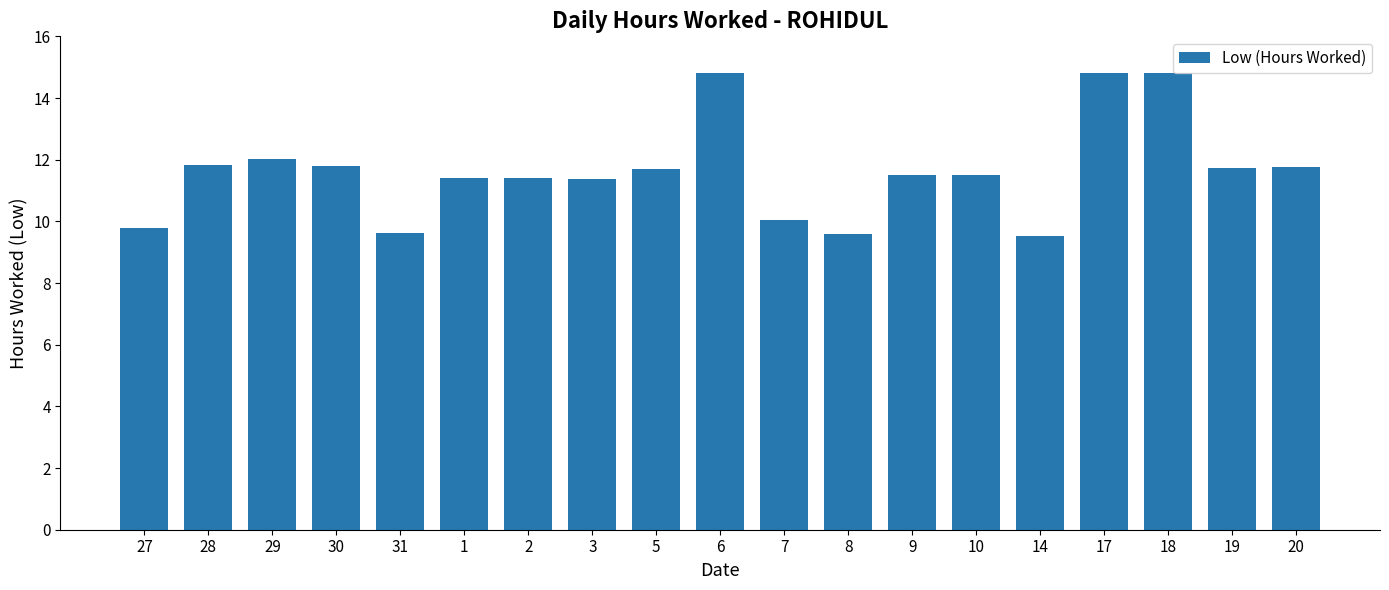

What is the difference between the values at 30 and 1?

0.4